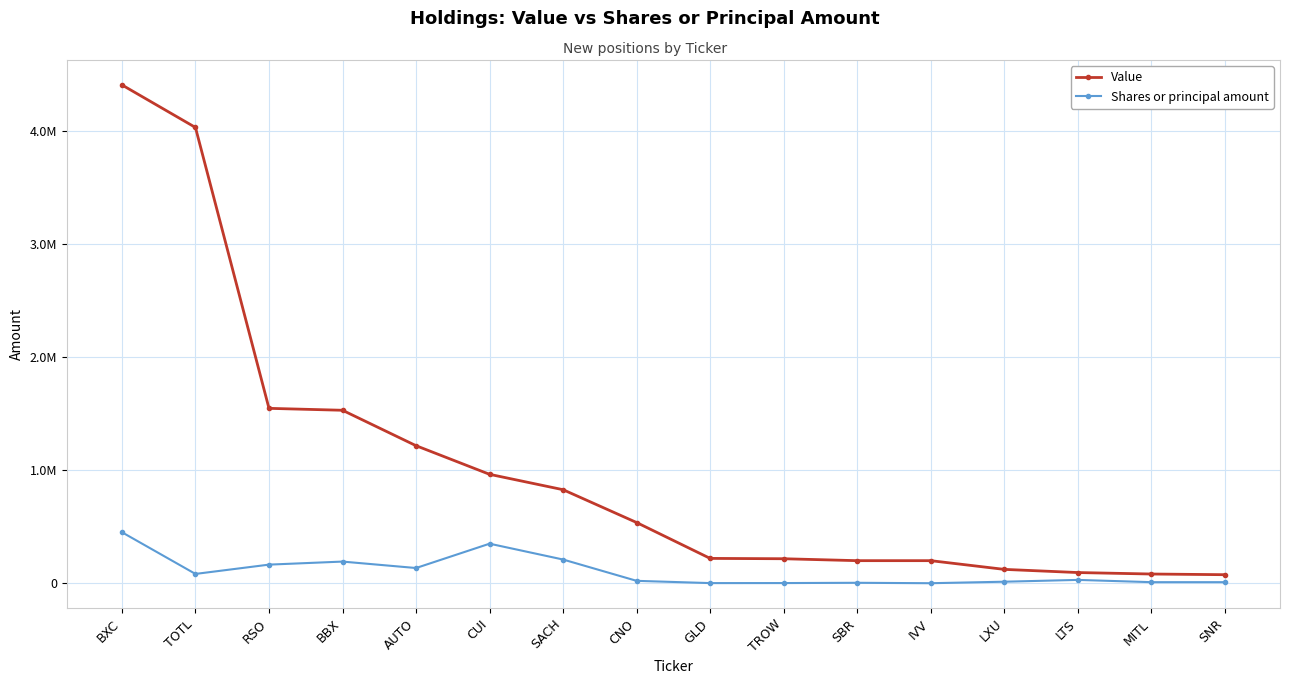

What are all the series names shown in the legend?

Value, Shares or principal amount